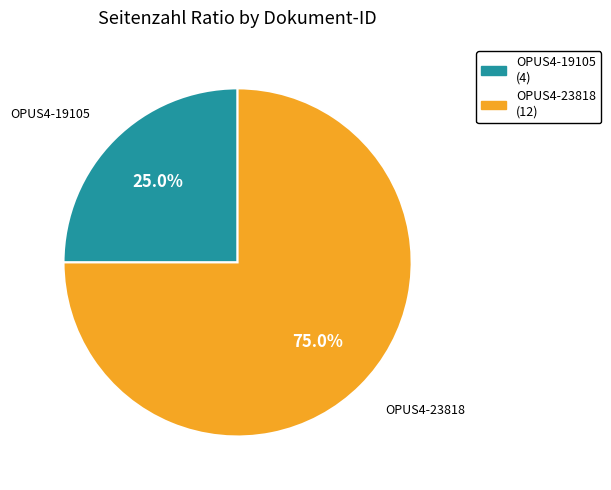

Is there a majority slice in this chart?

Yes